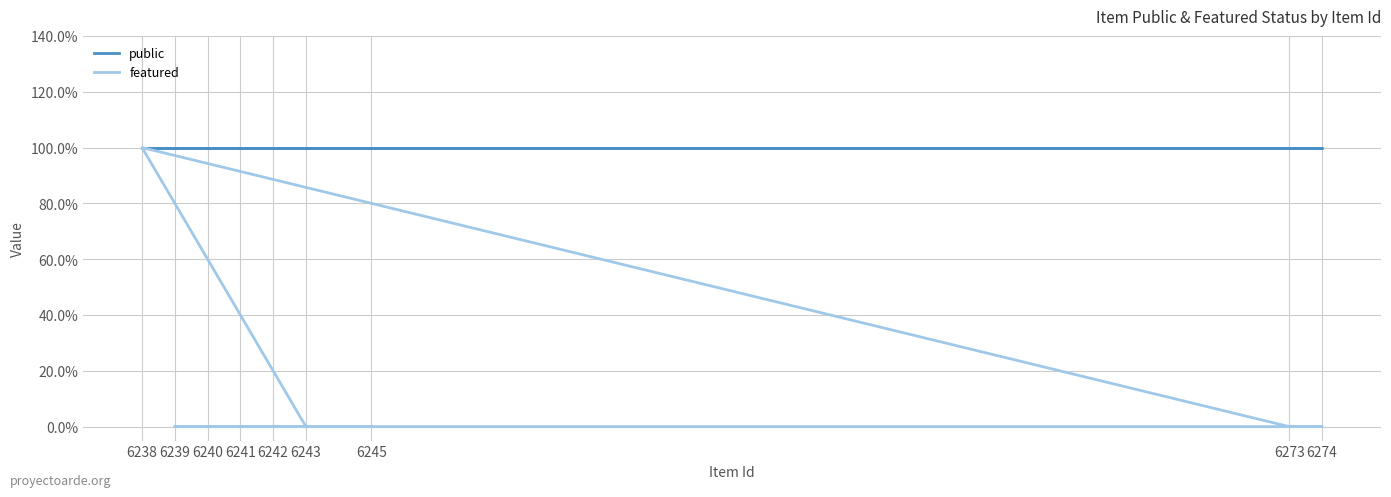

Between 6238 and 6242, which is larger?

6238